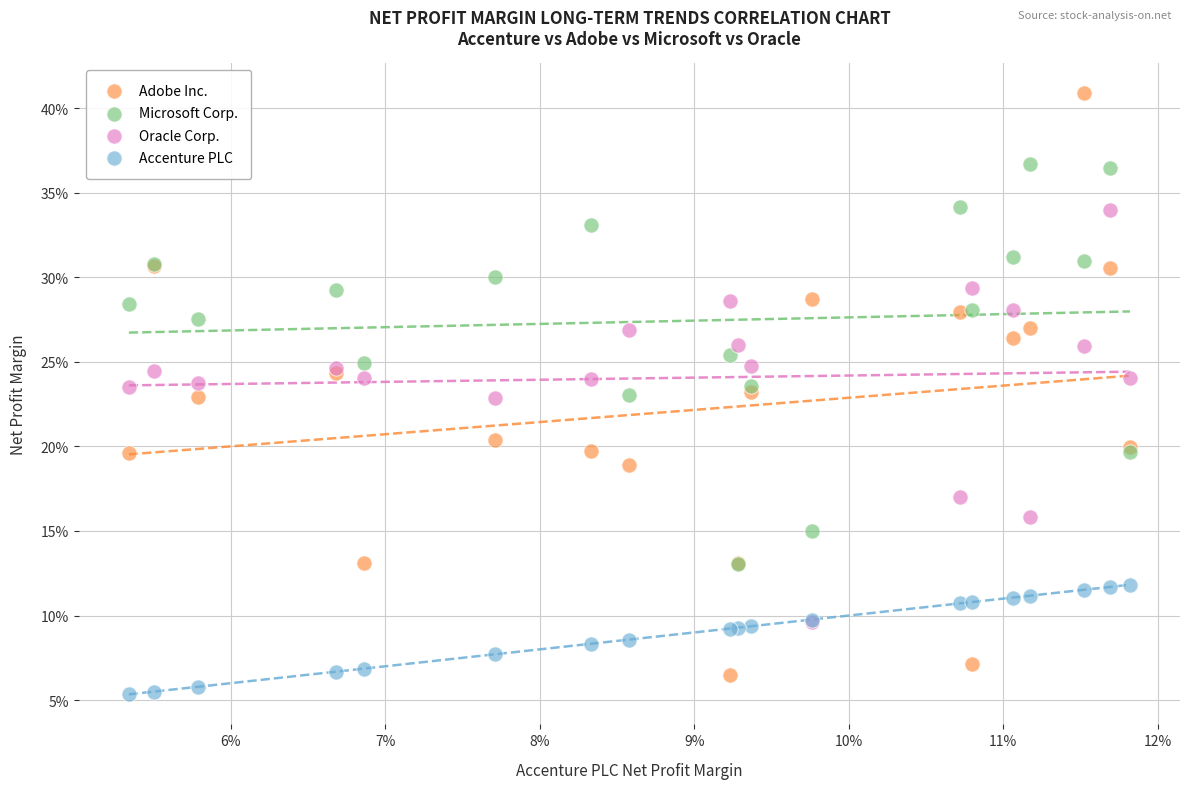

Which series contains the highest Y value?

Adobe Inc.